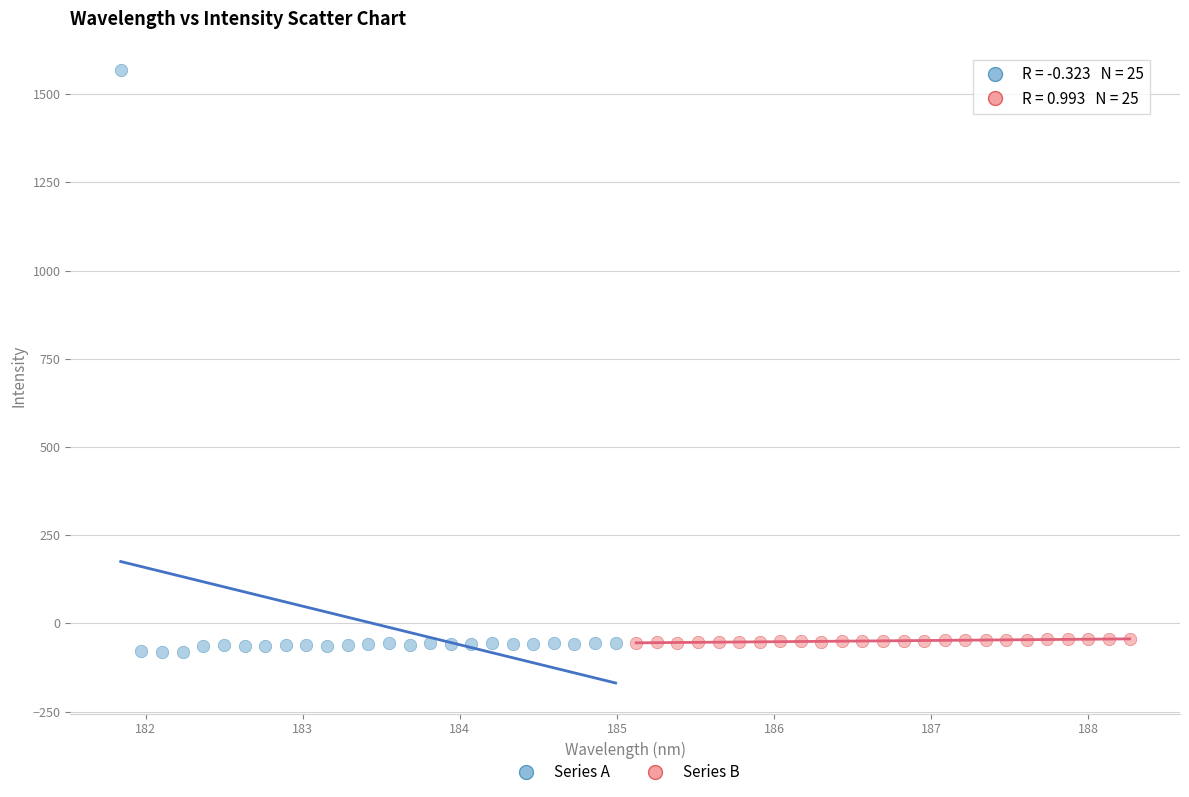

Which series has the largest Y range (max minus min)?

Series A